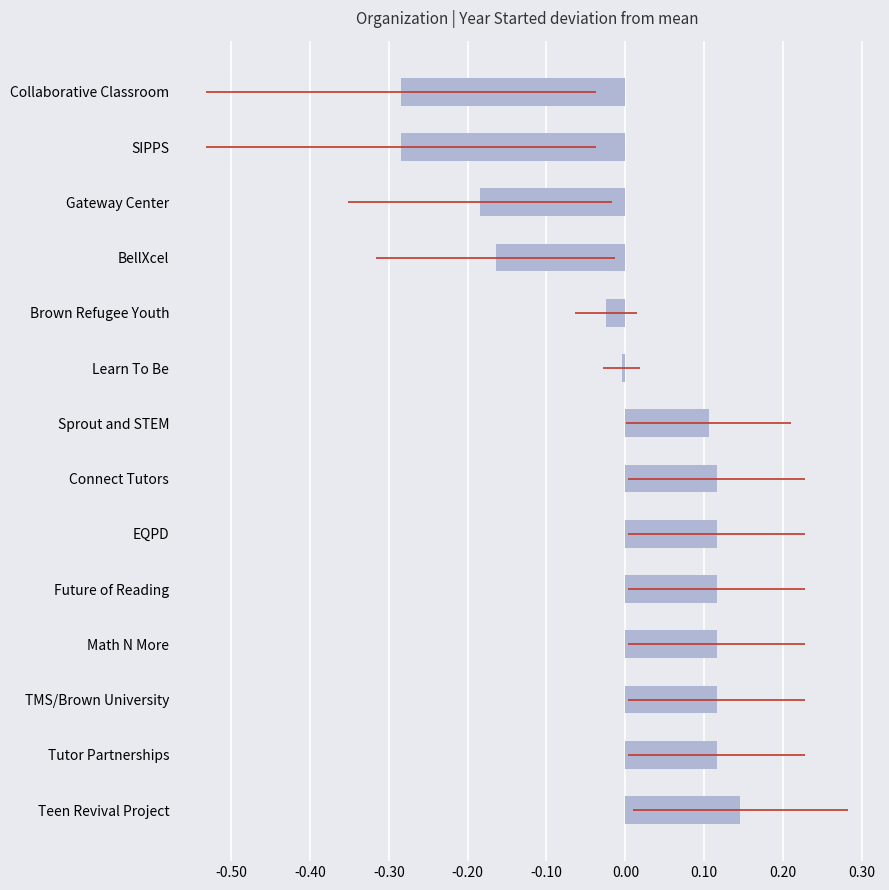

What is the minimum value shown in the chart?

-0.3